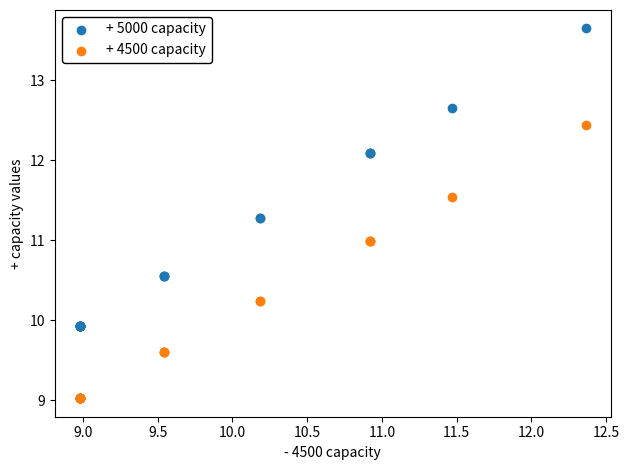

Which series reaches the maximum Y coordinate?

+ 5000 capacity